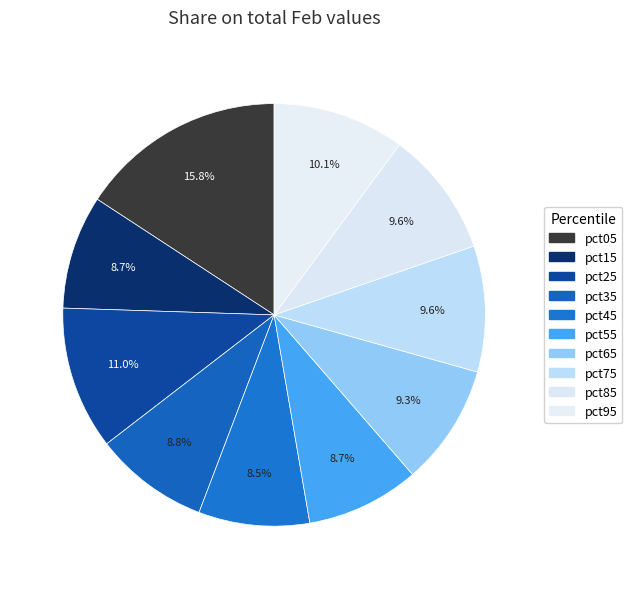

To the nearest percent, what is the combined percentage of pct35 and pct95?

19%